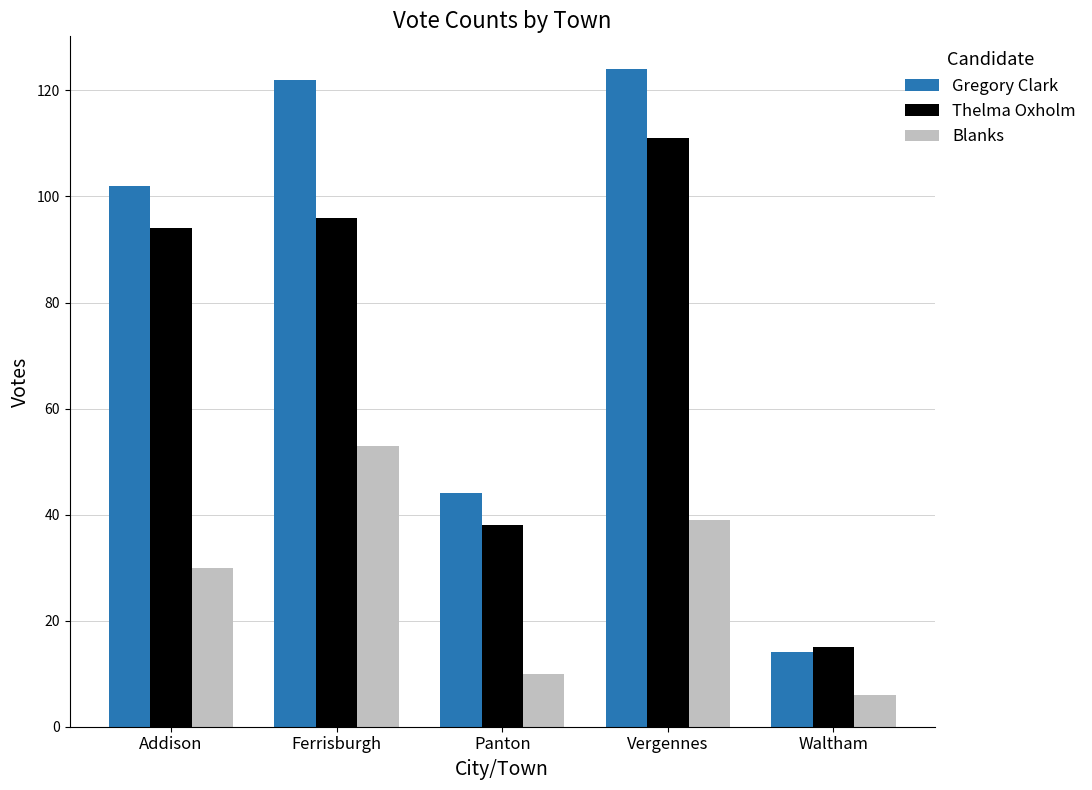

What is the approximate value of Blanks at Waltham?

6